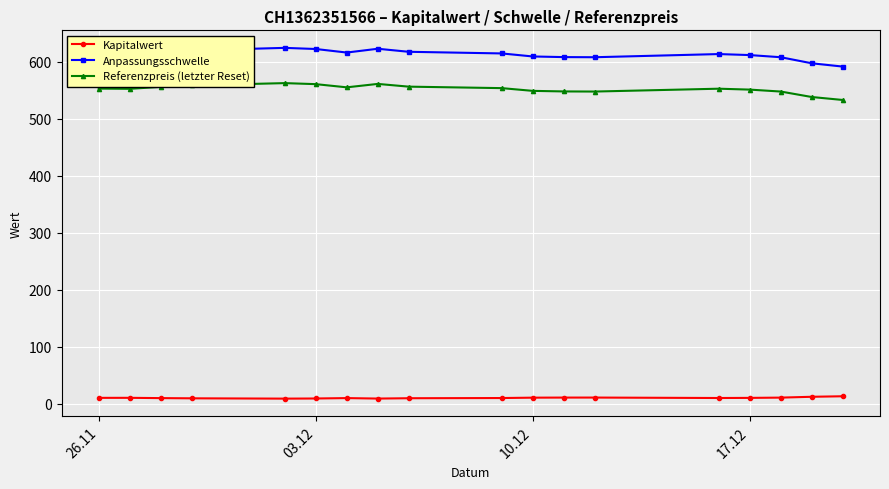

What are all the series names shown in the legend?

Kapitalwert, Anpassungsschwelle, Referenzpreis (letzter Reset)